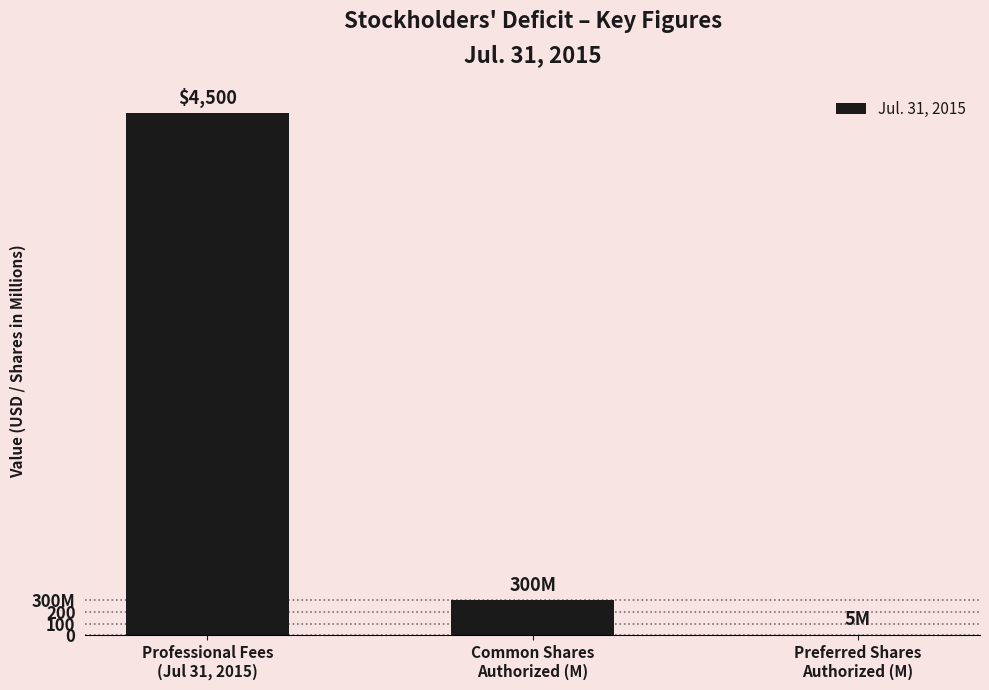

What is the average value?

1602